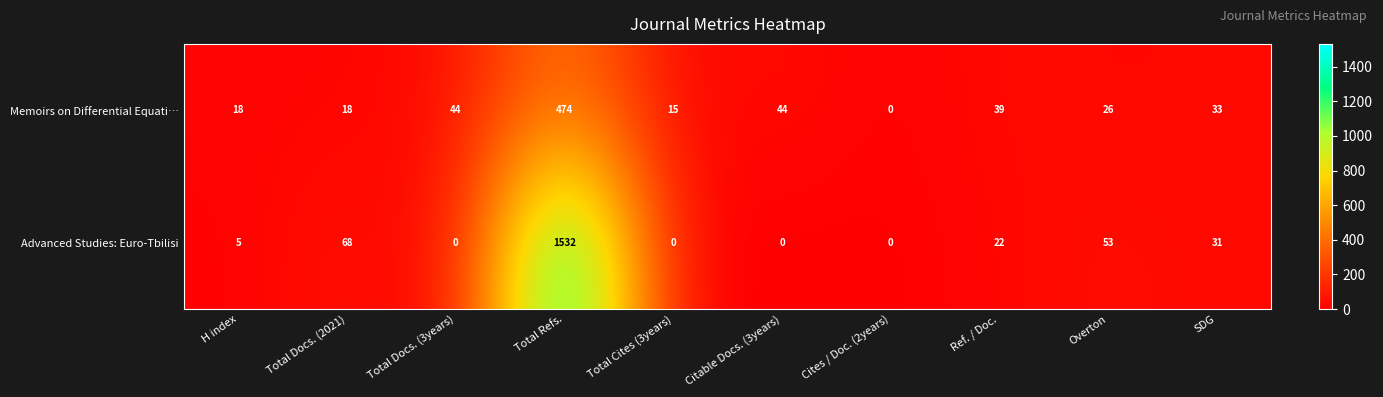

What is the average value of the Advanced Studies: Euro-Tbilisi series?

171